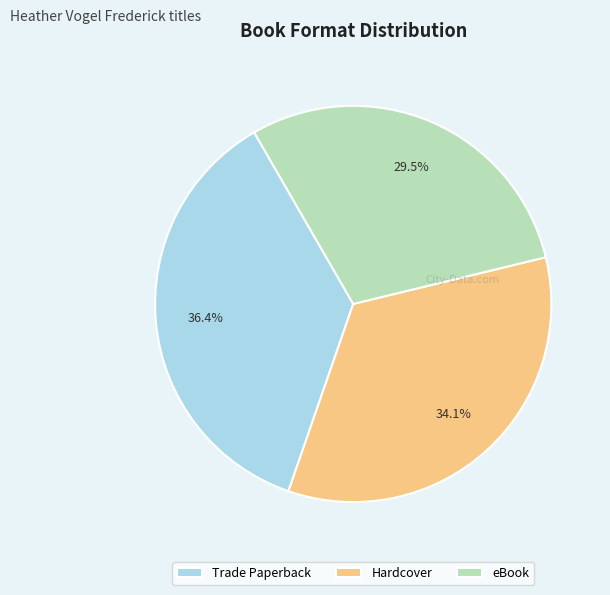

True or false: Hardcover accounts for 20% of the total.

False